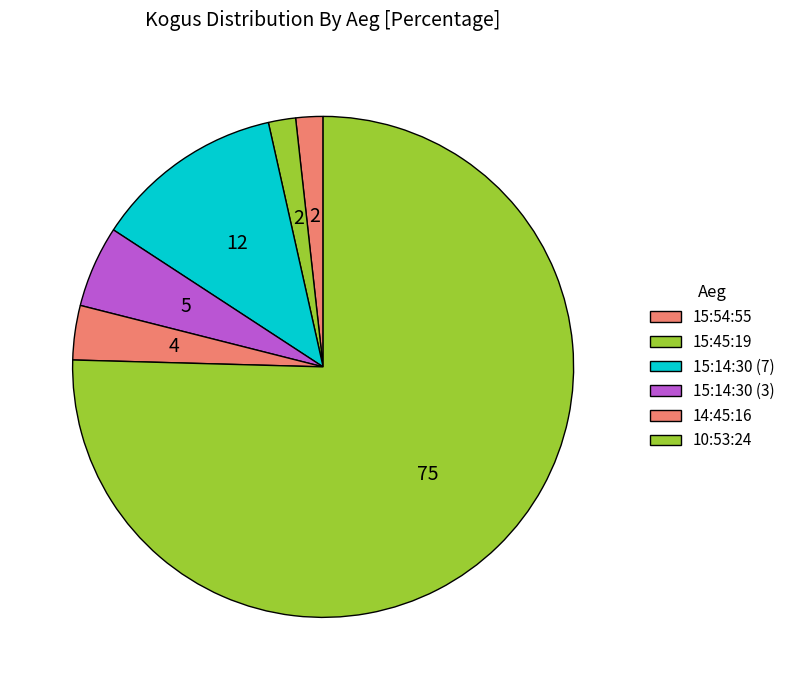

What is the smallest slice in the pie chart?

15:54:55